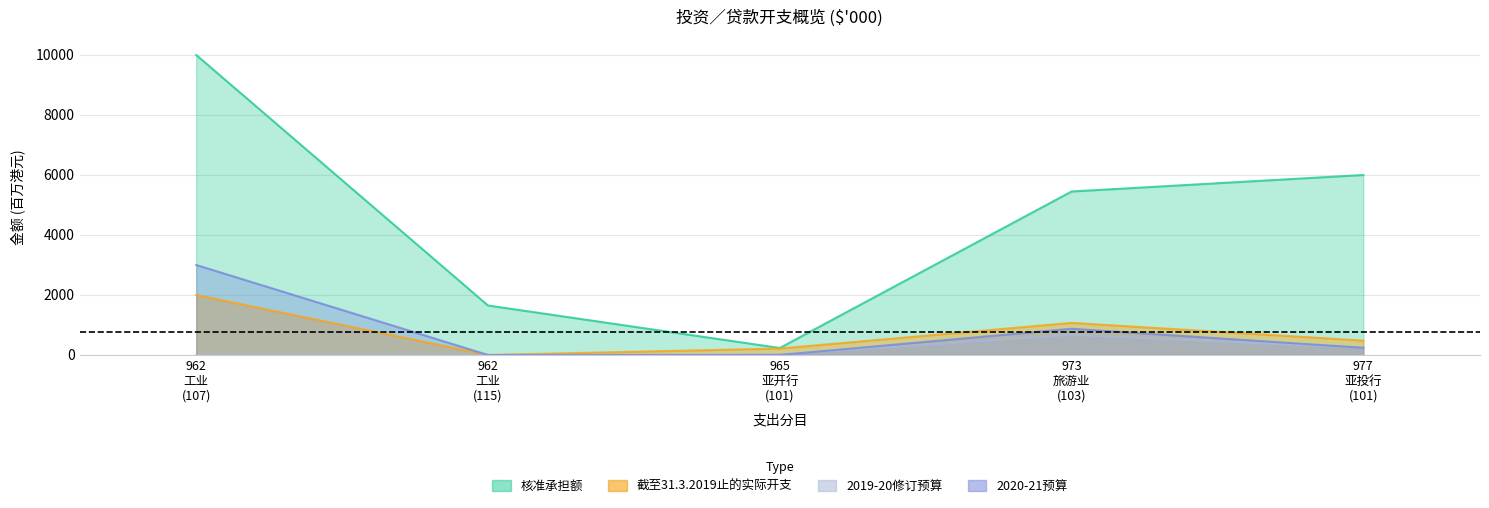

The value of 核准承担额 at 965 亚开行 (101) is 89.4. True or false?

False